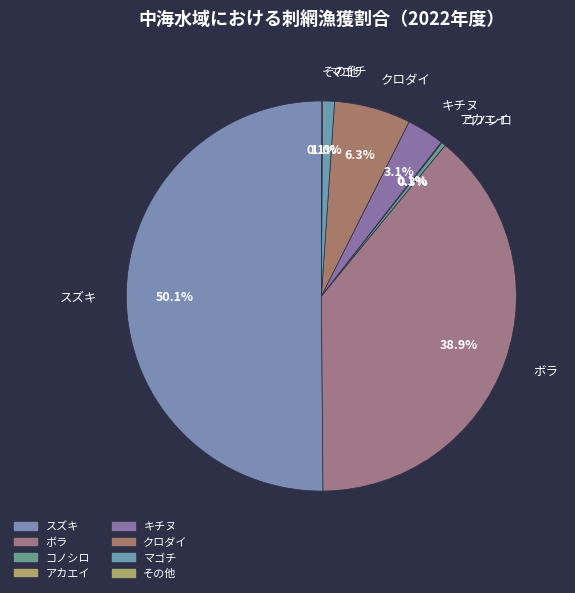

Which category has the biggest portion of the pie?

スズキ